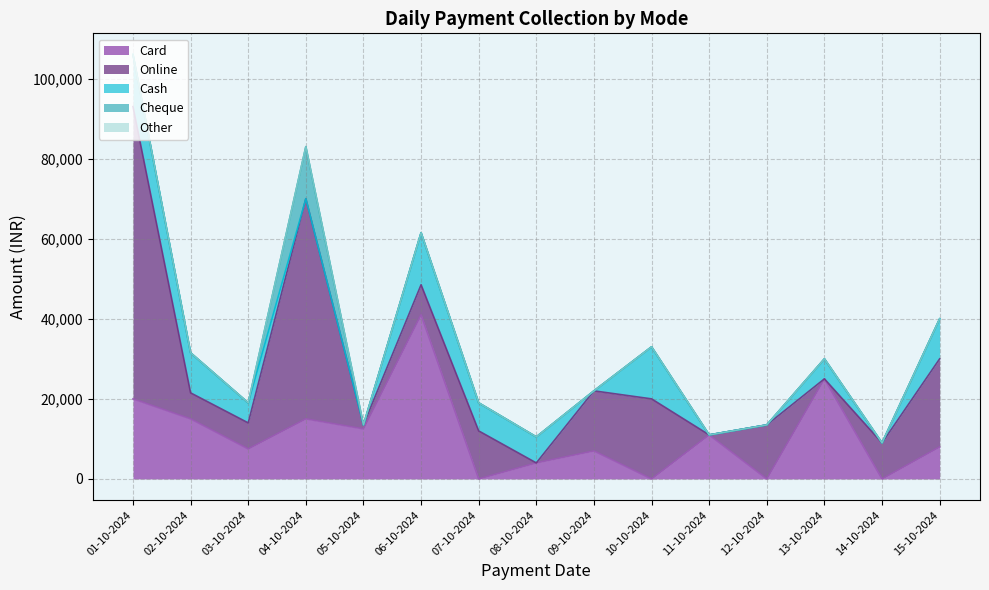

How many times do Cash and Online cross each other?

8